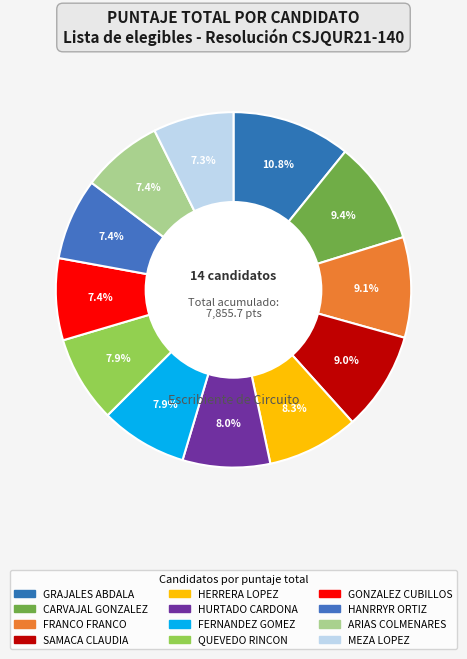

Which slice is the largest?

GRAJALES ABDALA JESSICA